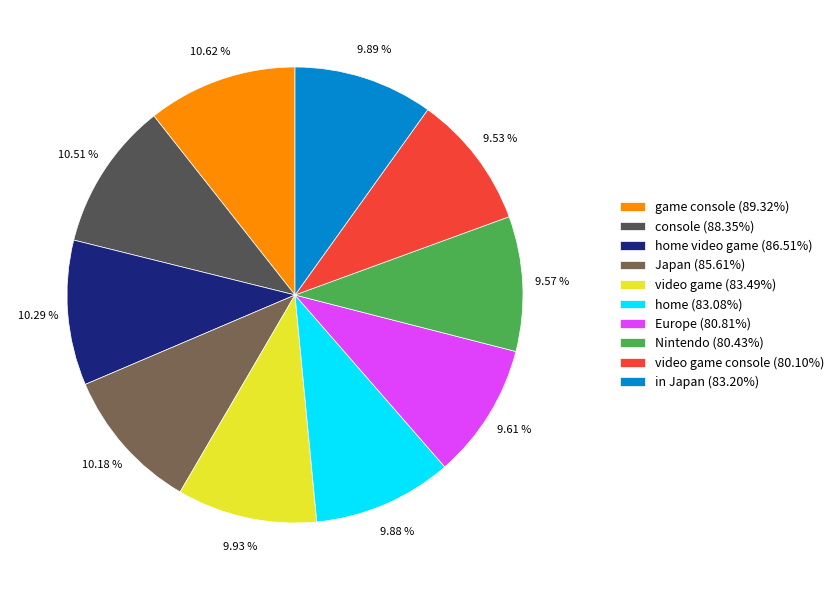

Does in Japan (83.20%) represent more than half of the total?

No